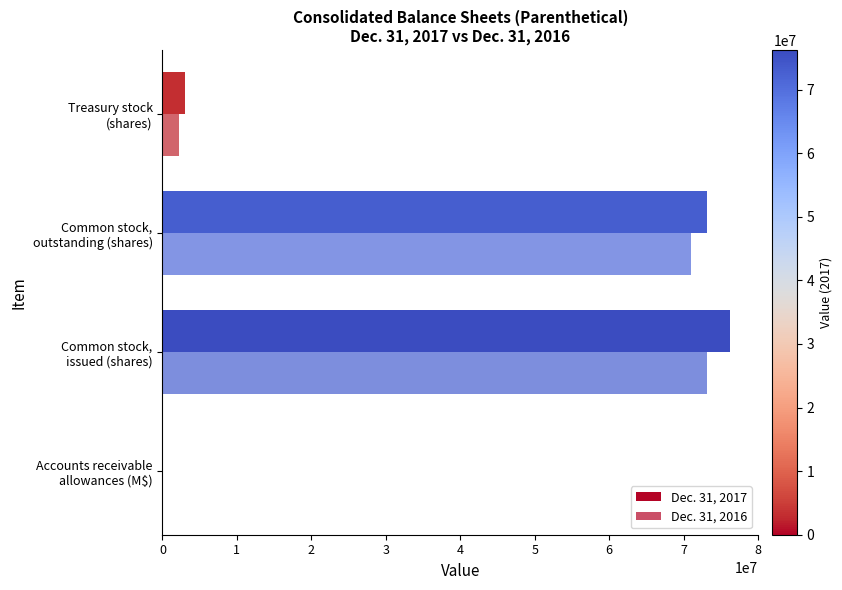

How many categories are shown in the chart?

4